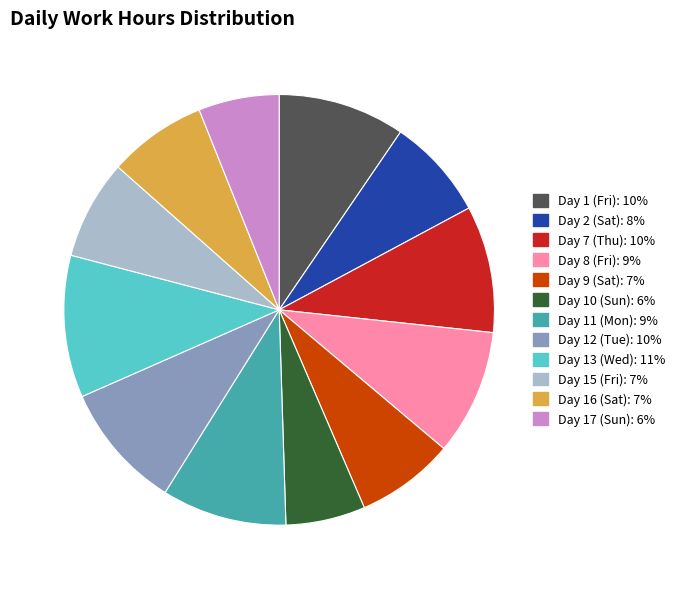

Is the sum of Day 9 (Sat) and Day 12 (Tue) greater than half?

No